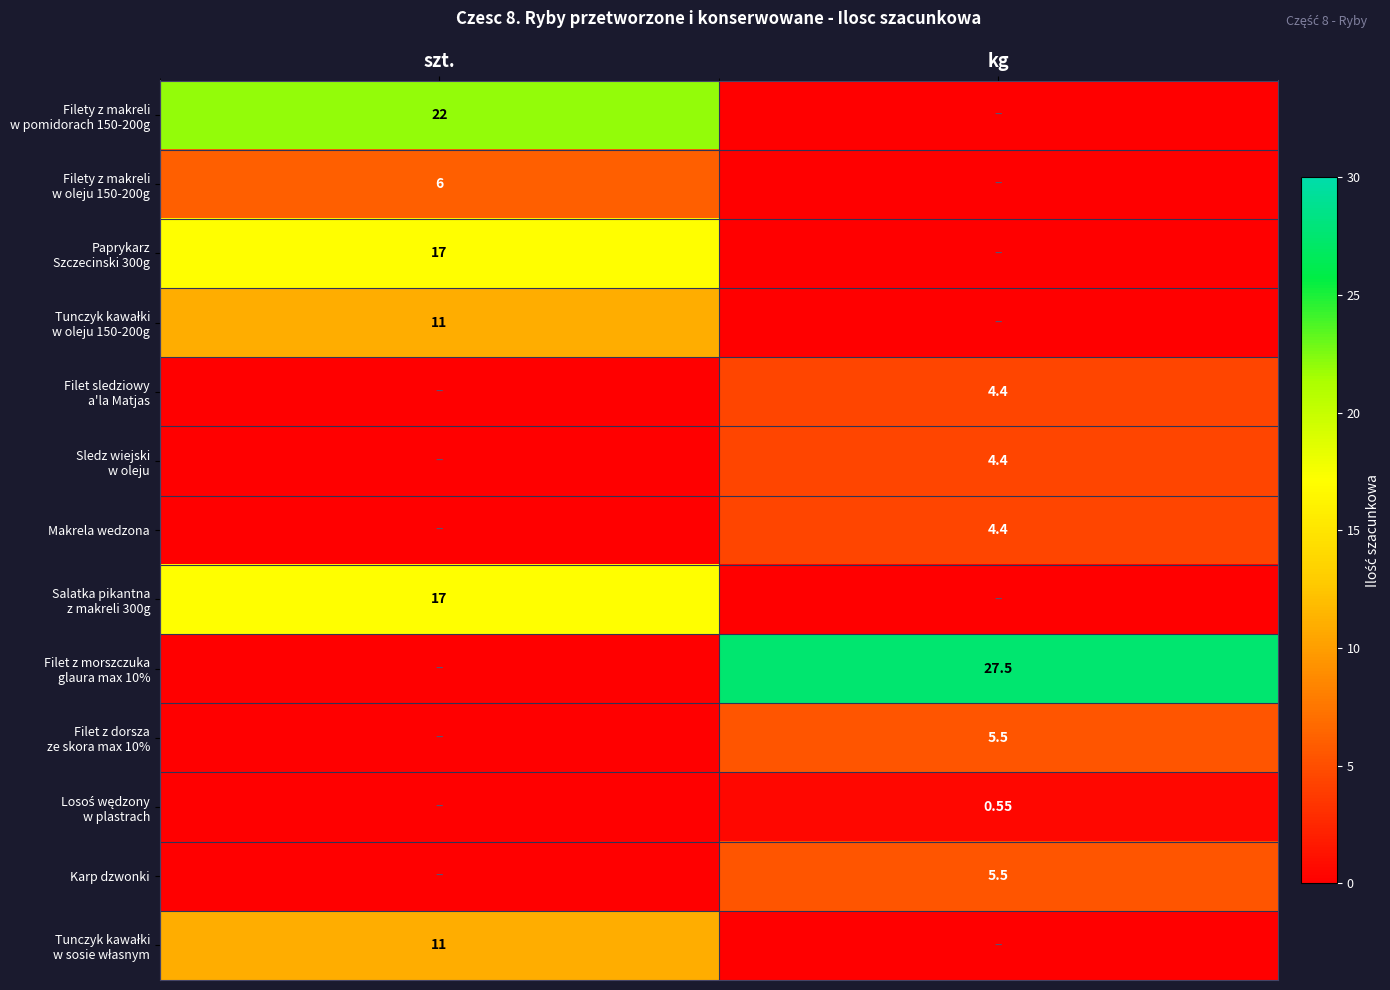

How many values in Paprykarz Szczecinski 300g are above zero?

1